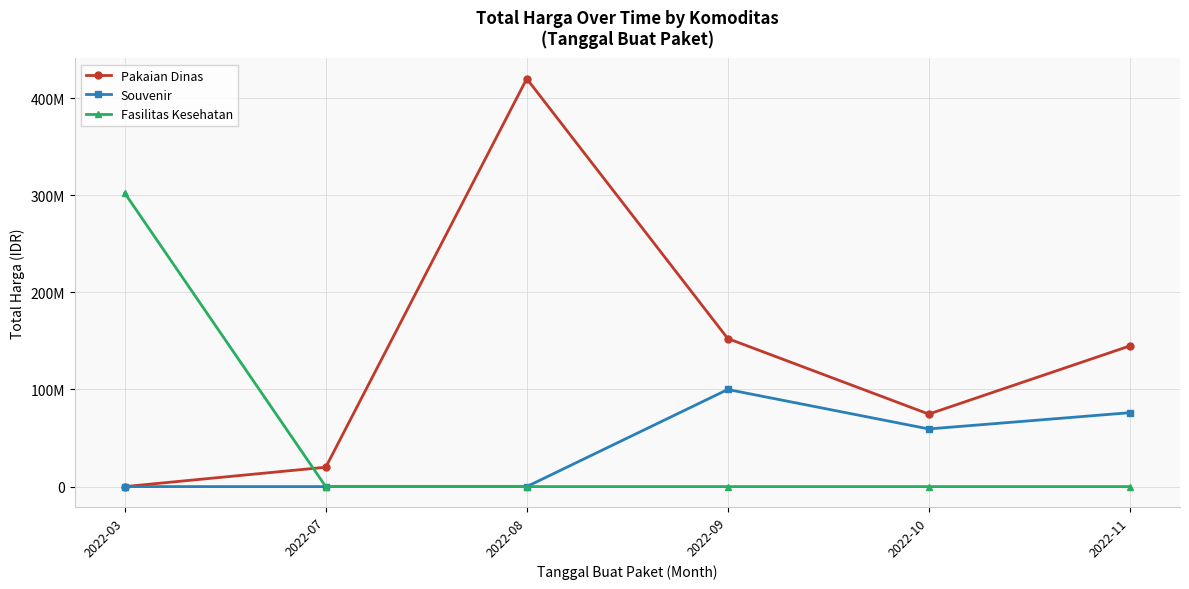

True or false: Pakaian Dinas and Souvenir cross at least once.

False